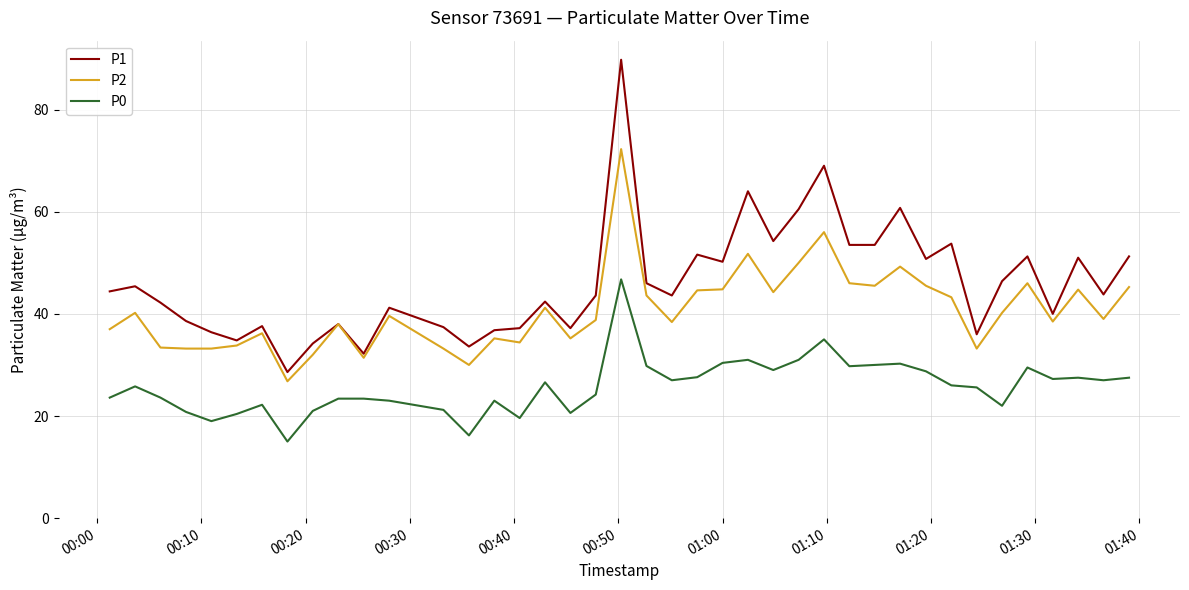

How many lines are shown in the chart?

3